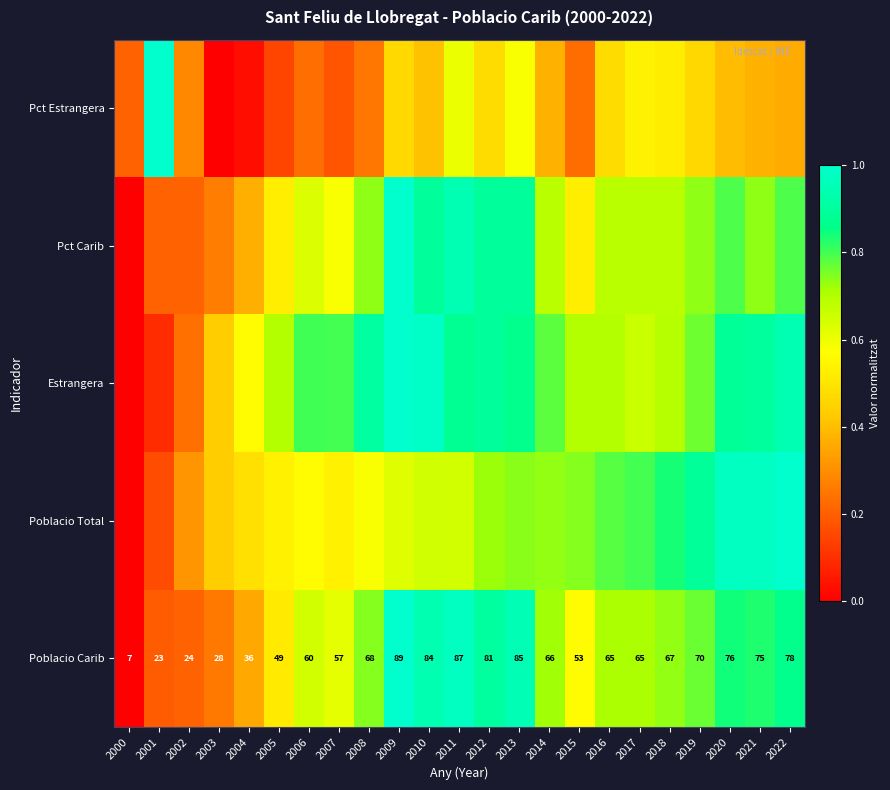

Rank the categories by Poblacio Carib value from highest to lowest.

2009, 2011, 2013, 2010, 2012, 2022, 2020, 2021, 2019, 2008, 2018, 2014, 2016, 2017, 2006, 2007, 2015, 2005, 2004, 2003, 2002, 2001, 2000